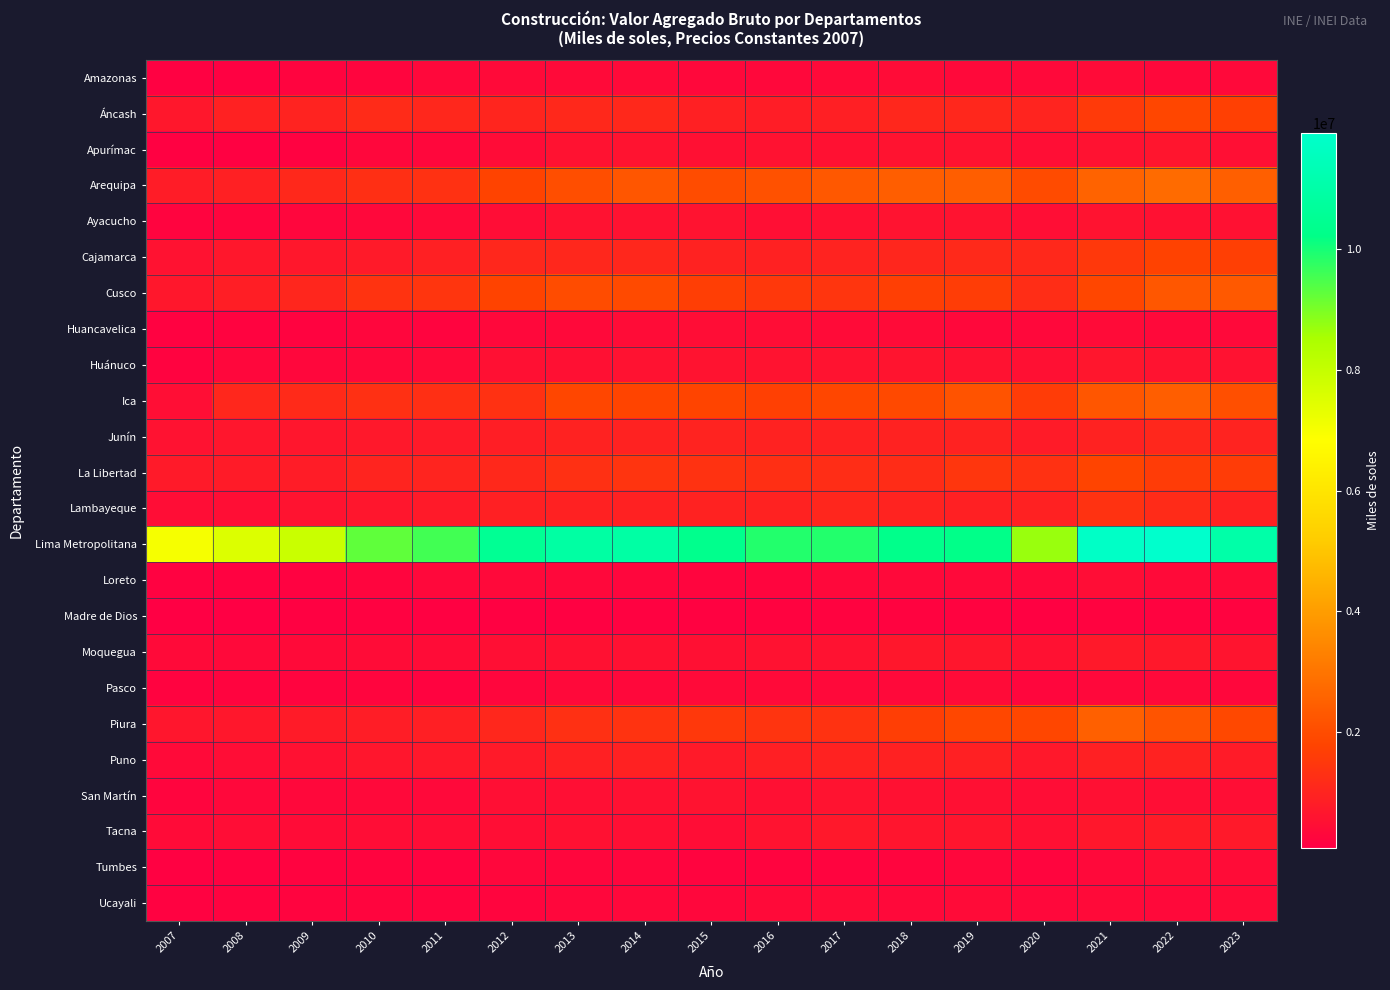

Count the number of data series in this chart.

24